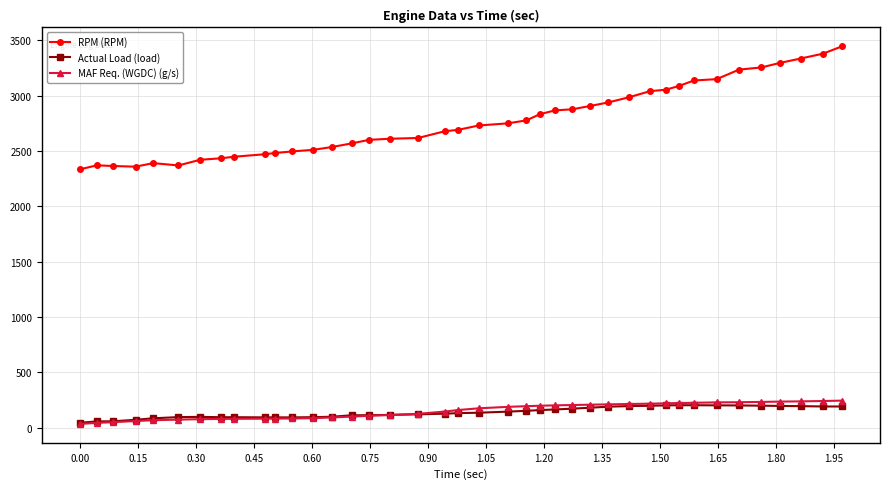

Which series has the largest total across all categories?

RPM (RPM)